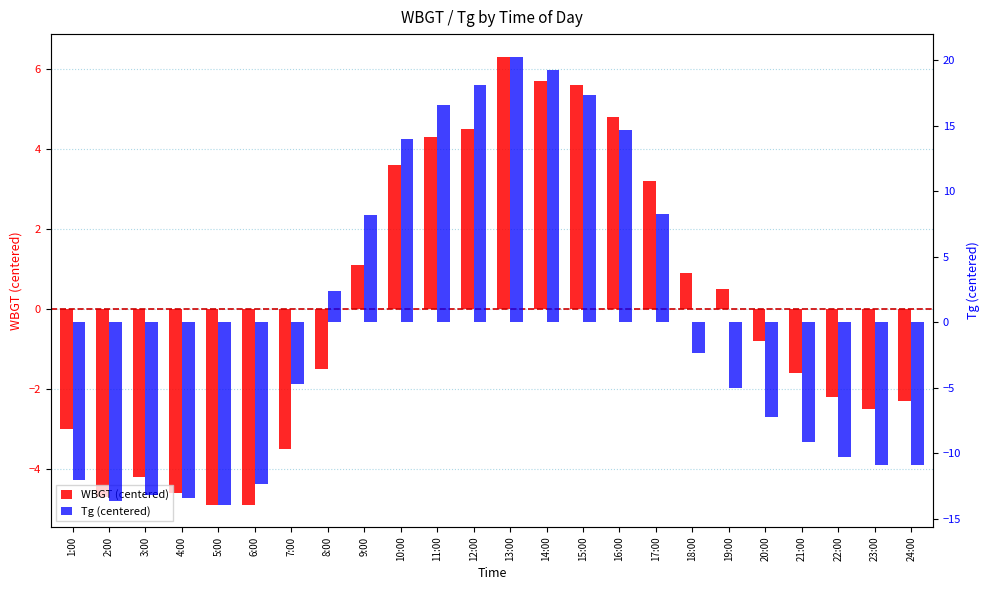

What is the label of the 3rd bar from the right?

22:00